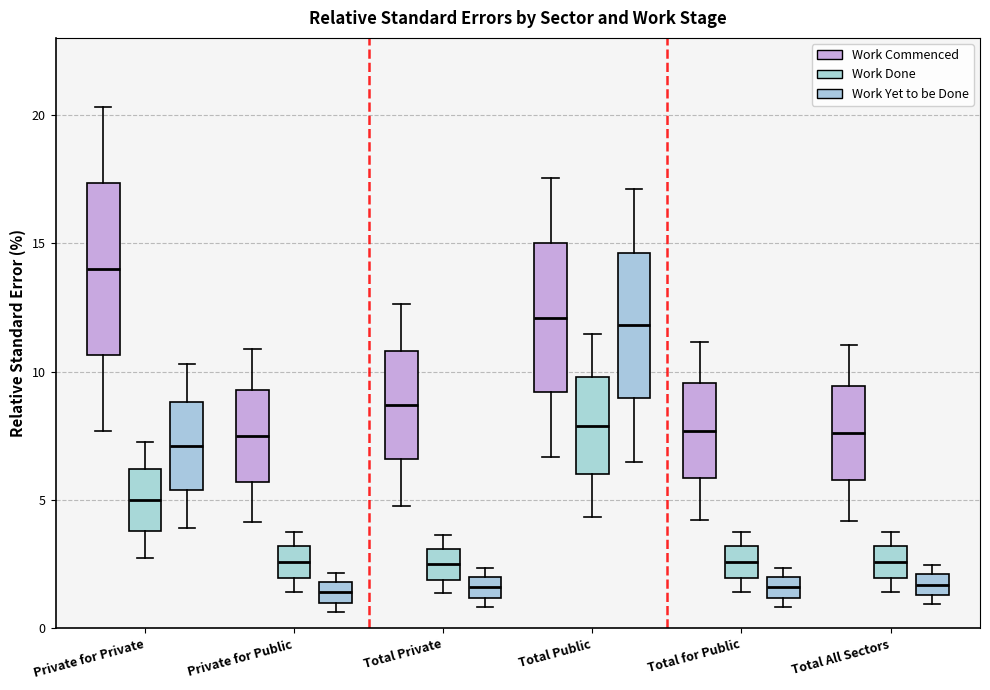

Reading left to right, transcribe this box plot: for each box, give where its median line is, the range the box spans, and where its two whiskers end, as read against the y-axis. The values are not printed on the chart, so give them approximately, as read against the axis.

Private for Private (Work Commenced): median 14.0, box 10.5 to 17.5, whiskers 7.5 to 20.5
Private for Private (Work Done): median 5.0, box 4.0 to 6.0, whiskers 3.0 to 7.5
Private for Private (Work Yet to be Done): median 7.0, box 5.5 to 9.0, whiskers 4.0 to 10.5
Private for Public (Work Commenced): median 7.5, box 5.5 to 9.5, whiskers 4.0 to 11.0
Private for Public (Work Done): median 2.5, box 2.0 to 3.0, whiskers 1.5 to 4.0
Private for Public (Work Yet to be Done): median 1.5, box 1.0 to 2.0, whiskers 0.5 to 2.0 (just above the box's upper edge)
Total Private (Work Commenced): median 8.5, box 6.5 to 11.0, whiskers 5.0 to 12.5
Total Private (Work Done): median 2.5, box 2.0 to 3.0, whiskers 1.5 to 3.5
Total Private (Work Yet to be Done): median 1.5, box 1.0 to 2.0, whiskers 1.0 (just below the box's lower edge) to 2.5
Total Public (Work Commenced): median 12.0, box 9.0 to 15.0, whiskers 6.5 to 17.5
Total Public (Work Done): median 8.0, box 6.0 to 10.0, whiskers 4.5 to 11.5
Total Public (Work Yet to be Done): median 12.0, box 9.0 to 14.5, whiskers 6.5 to 17.0
Total for Public (Work Commenced): median 7.5, box 6.0 to 9.5, whiskers 4.0 to 11.0
Total for Public (Work Done): median 2.5, box 2.0 to 3.0, whiskers 1.5 to 4.0
Total for Public (Work Yet to be Done): median 1.5, box 1.0 to 2.0, whiskers 1.0 (just below the box's lower edge) to 2.5
Total All Sectors (Work Commenced): median 7.5, box 6.0 to 9.5, whiskers 4.0 to 11.0
Total All Sectors (Work Done): median 2.5, box 2.0 to 3.0, whiskers 1.5 to 4.0
Total All Sectors (Work Yet to be Done): median 1.5 (inside the box), box 1.5 to 2.0, whiskers 1.0 to 2.5